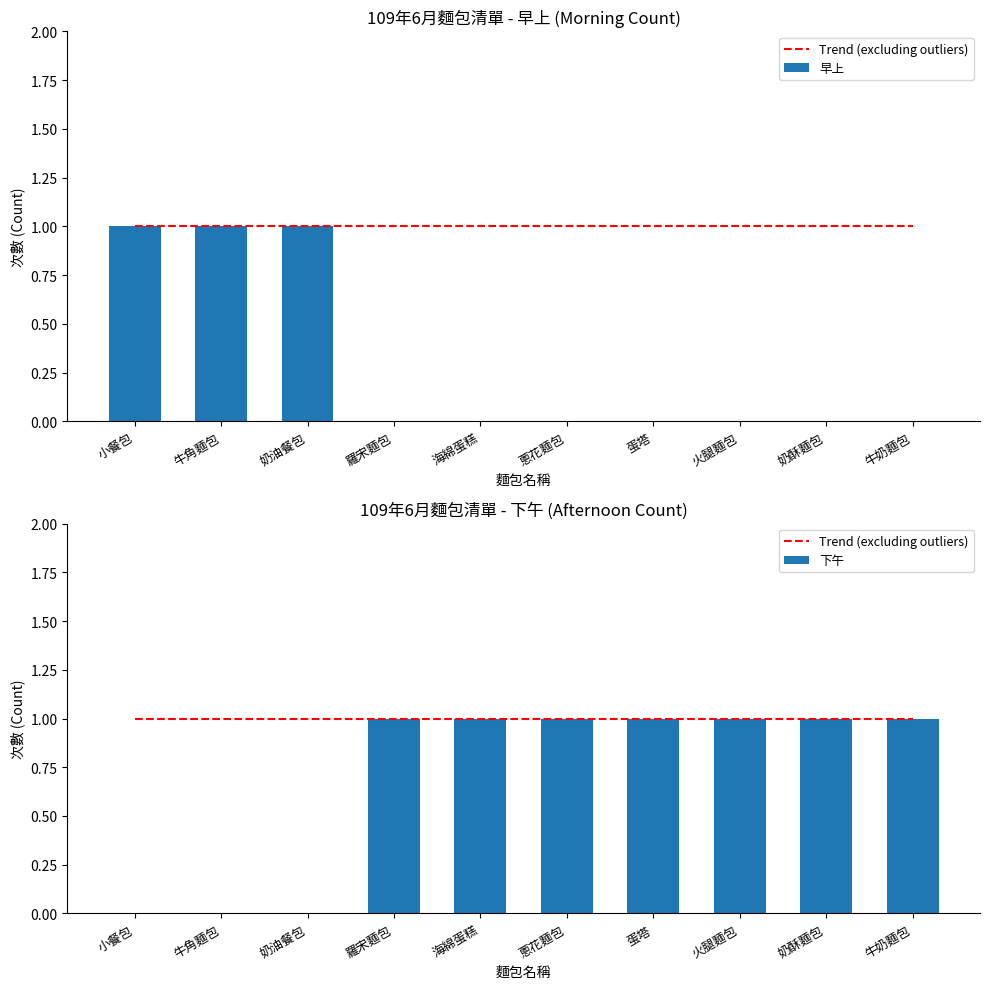

What is the sum of all 下午 values?

7